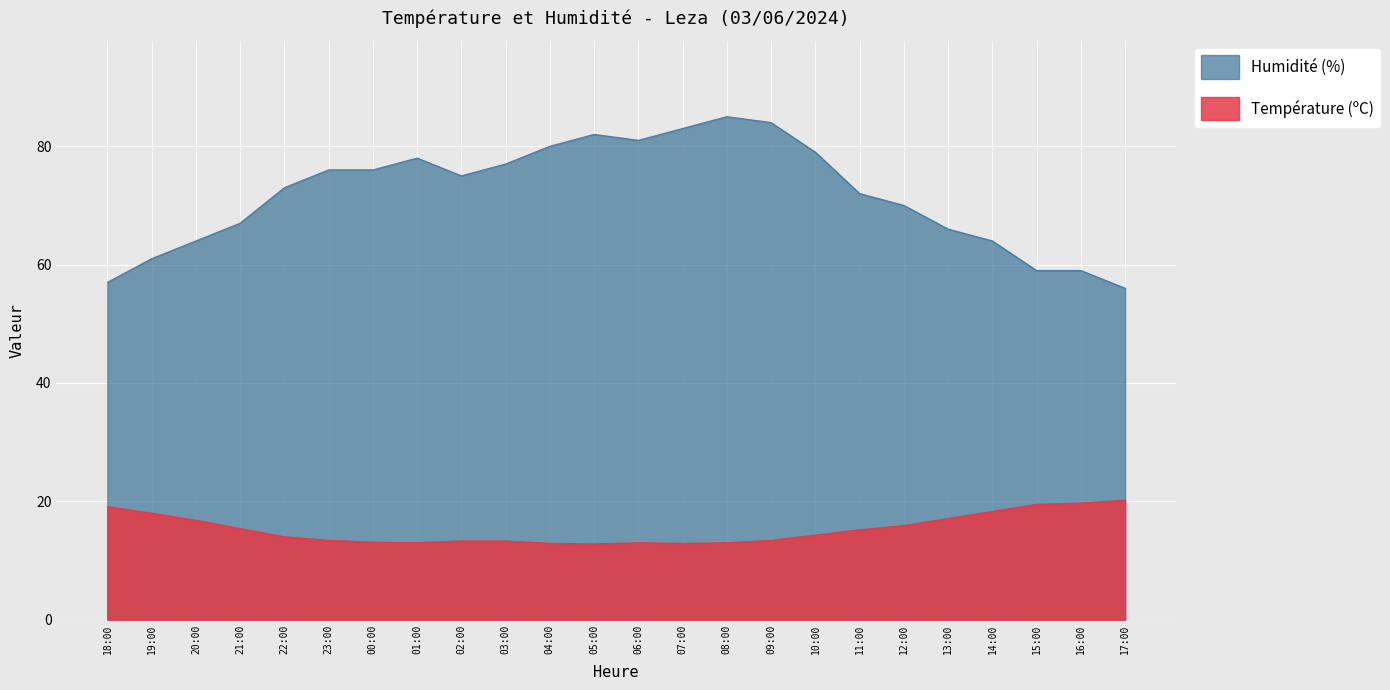

What is the minimum value for Humidité (%)?

56.0